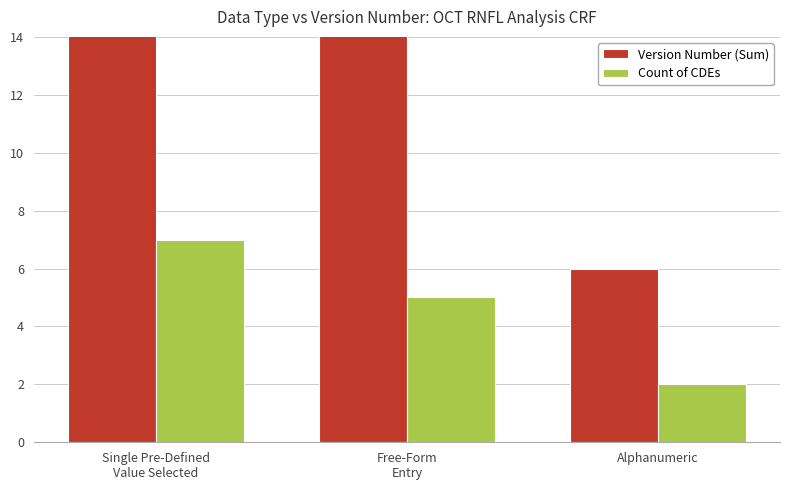

What is the label of the 3rd bar from the left?

Alphanumeric